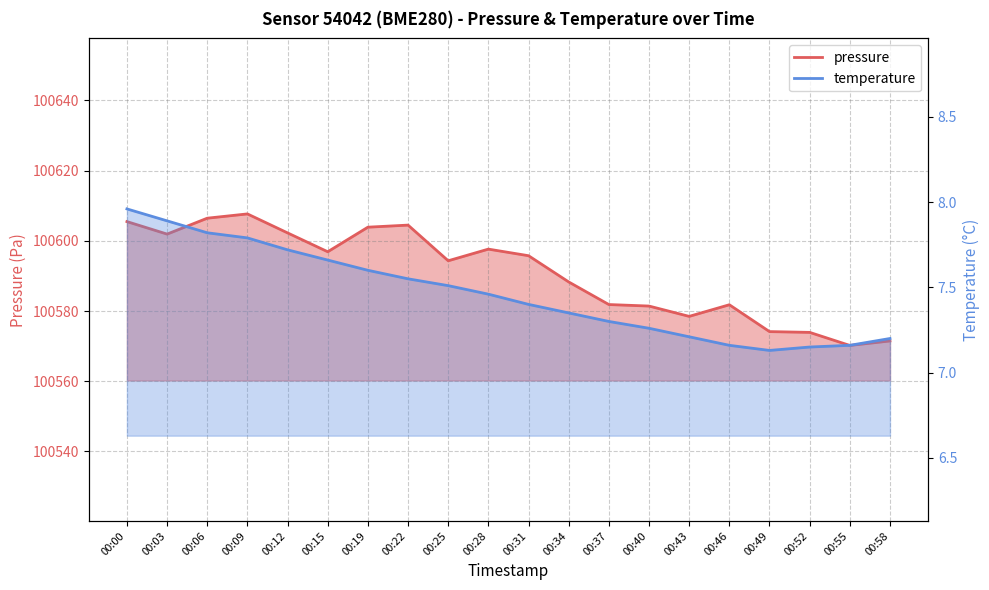

Between 00:49 and 00:52, which series saw the biggest shift?

pressure